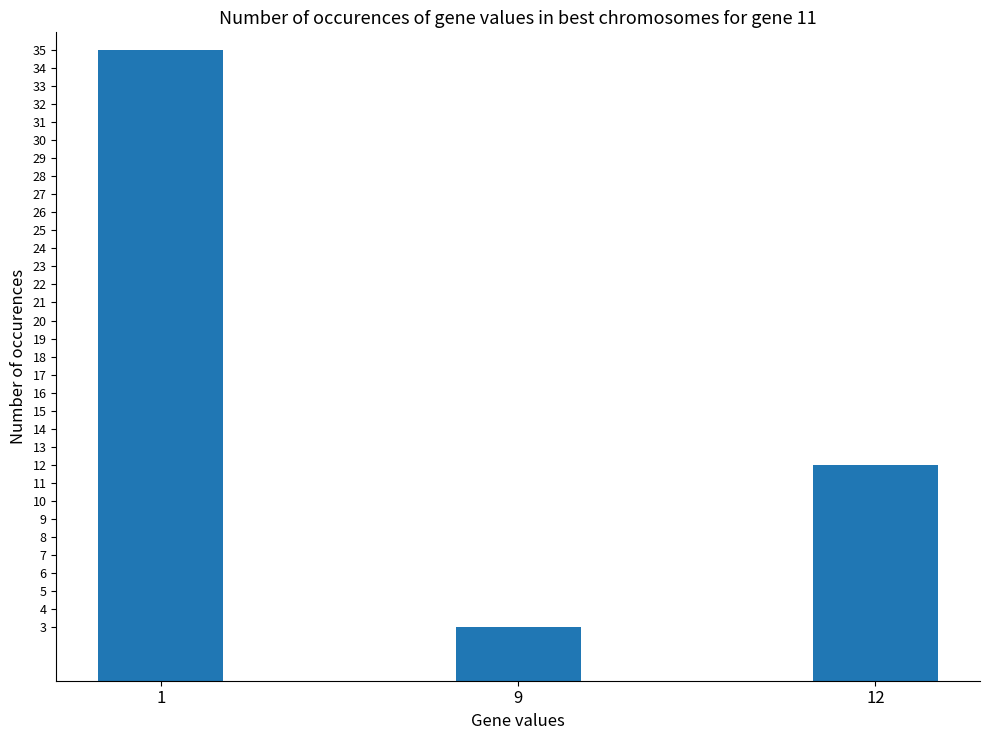

Reading left to right, list all the values displayed in this chart.

35	3	12